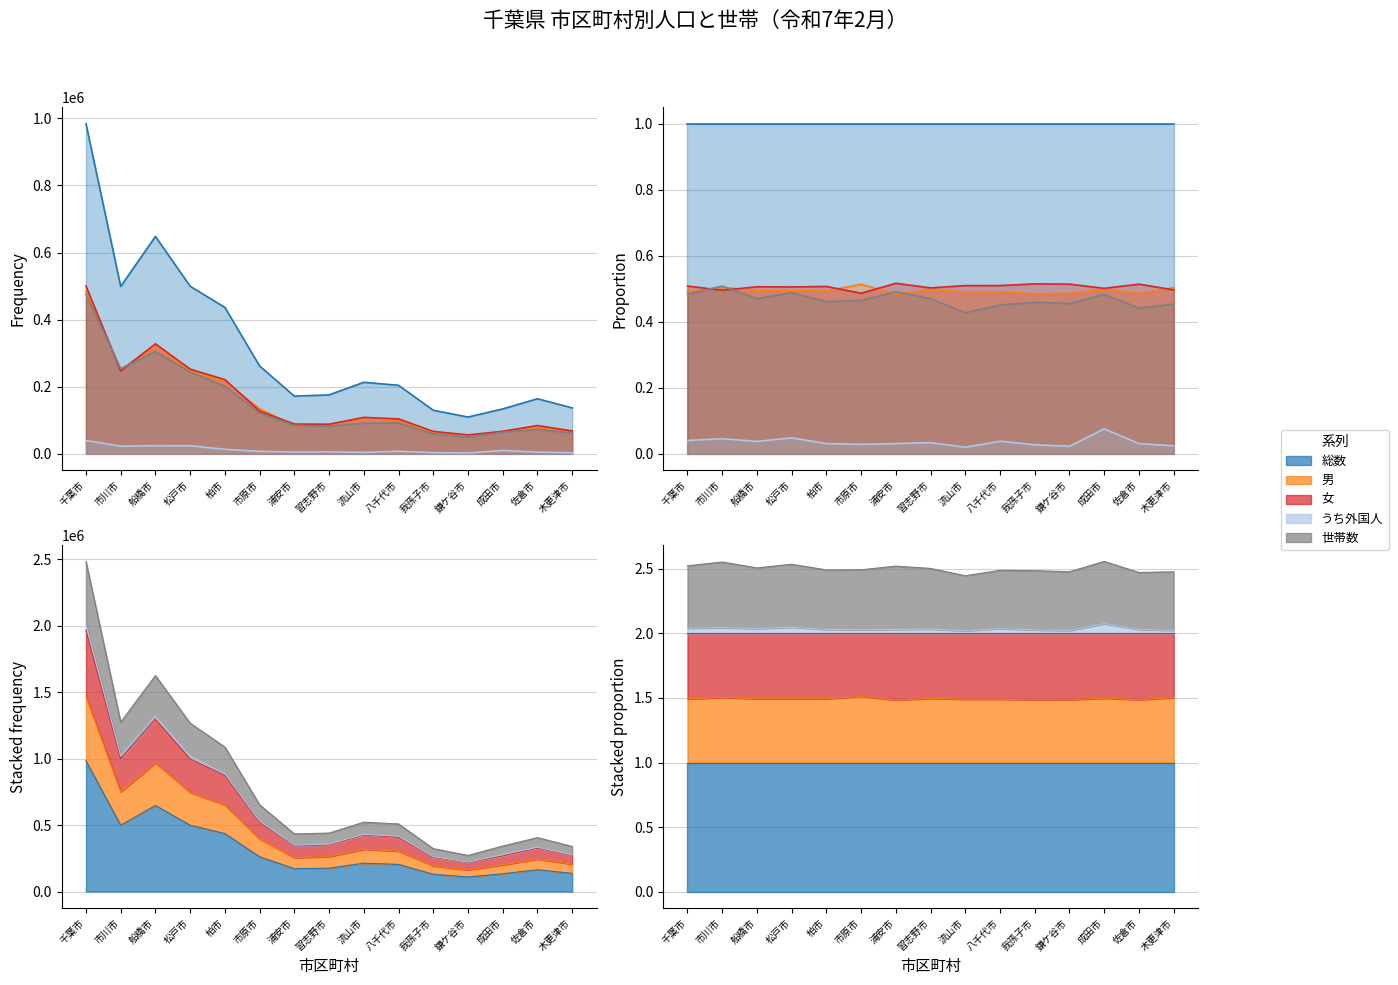

Which series changed the most between 八千代市 and 鎌ケ谷市?

総数